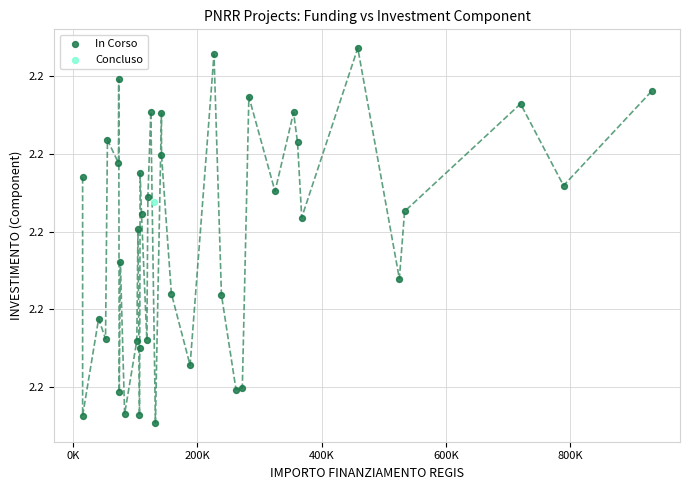

What are all the series names shown in the legend?

In Corso, Concluso